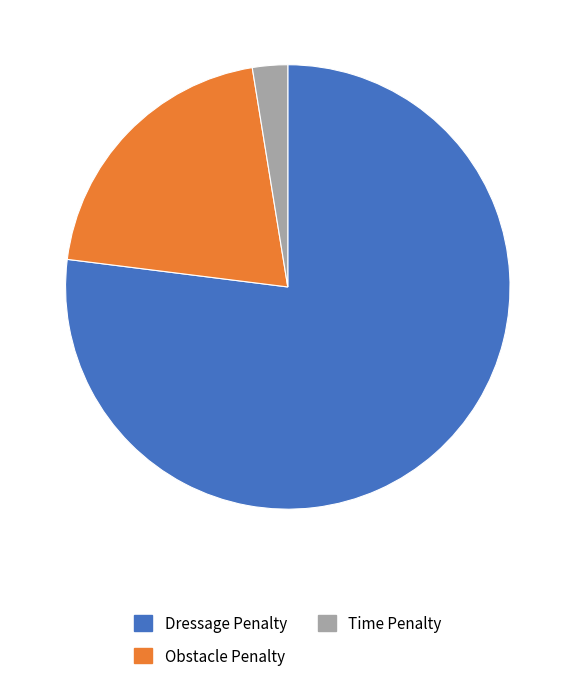

Does any single category account for the majority?

Yes